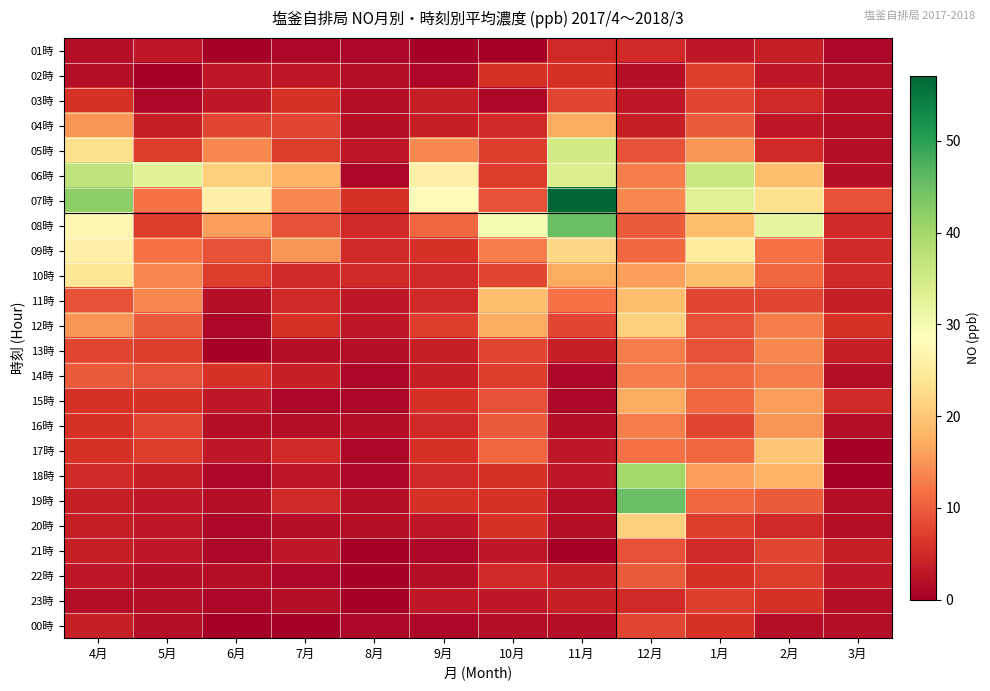

How many data points does each series have?

12